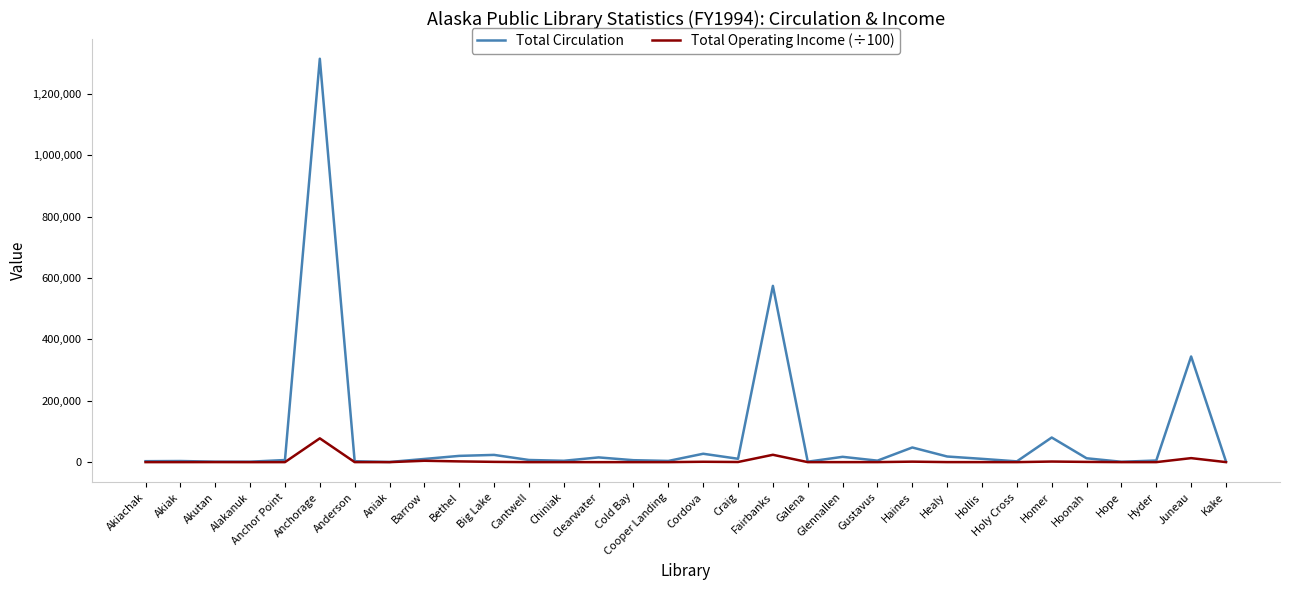

True or false: Total Operating Income (÷100) has a value of 125.5 at Hollis.

True